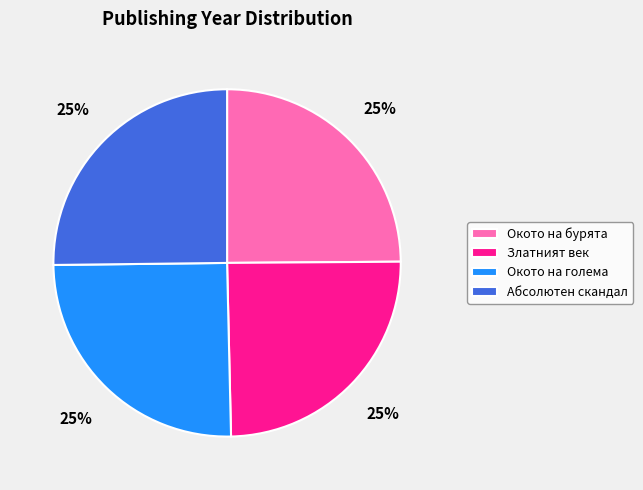

To the nearest percent, what is the combined percentage of Абсолютен скандал and Златният век?

50%